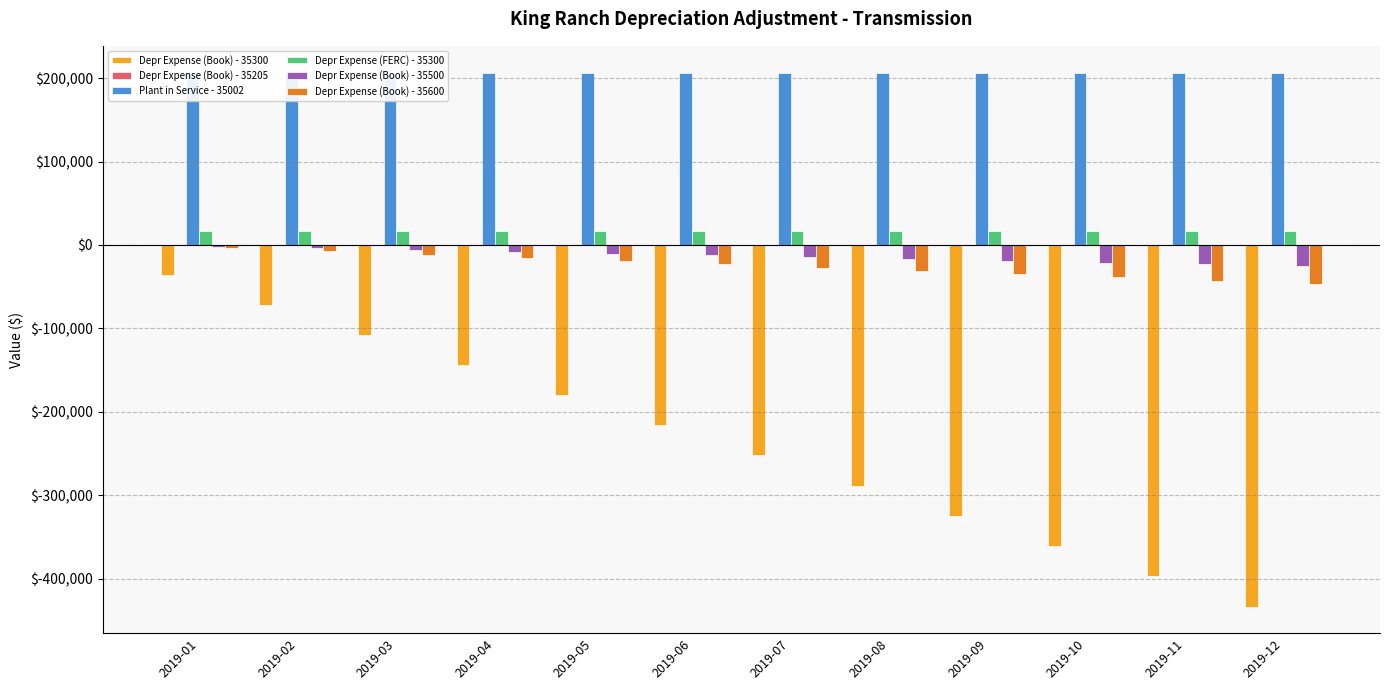

At which label is Depr Expense (Book) - 35600 closest to -25353?

2019-06